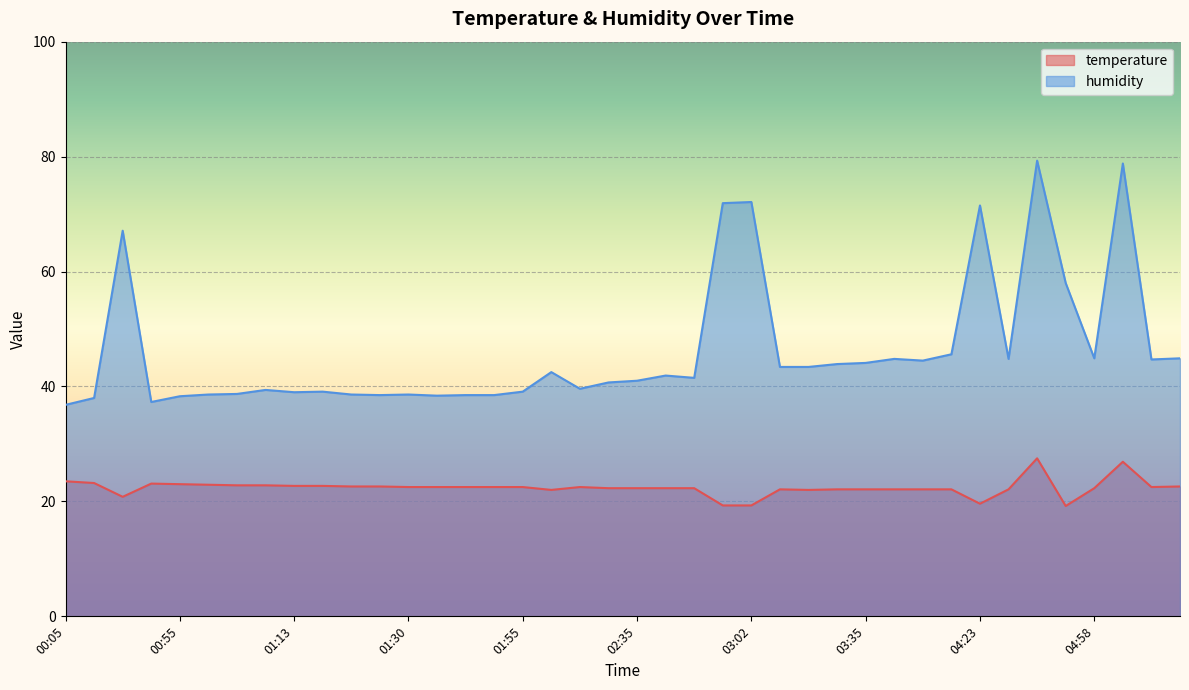

Where is the first local minimum for humidity?

00:40